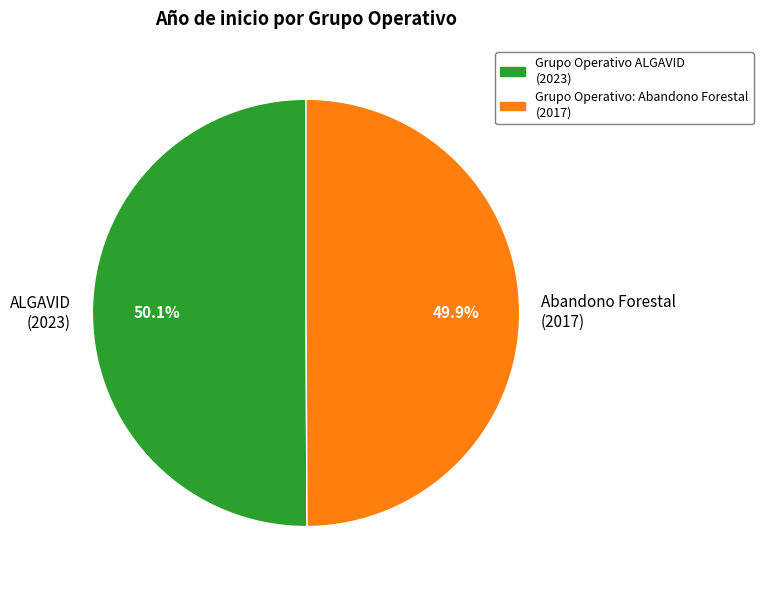

What portion of the pie excludes ALGAVID (2023)?

49.9%